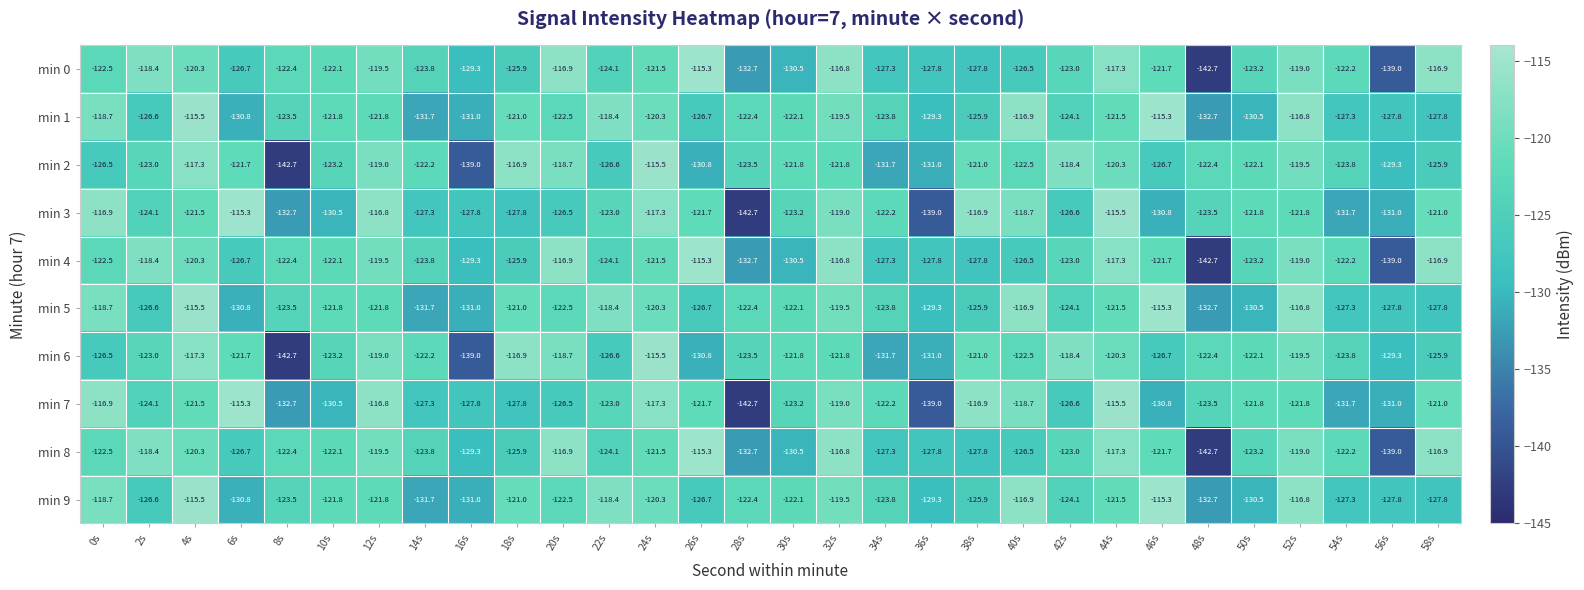

What is the difference between the highest and lowest values at 46s?

15.5